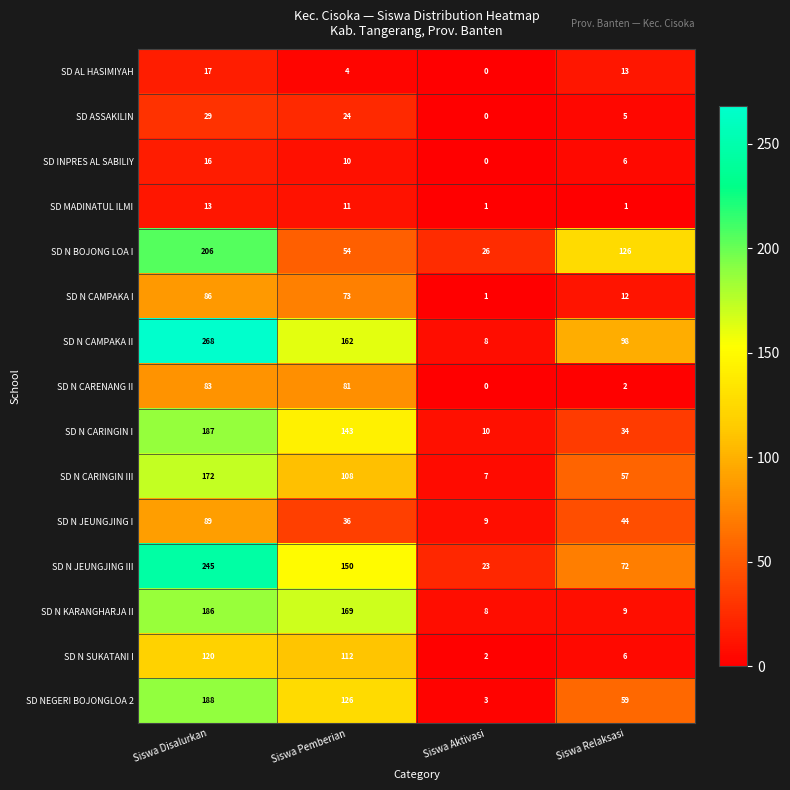

How many data points in SD N CARINGIN I are less than 143?

2